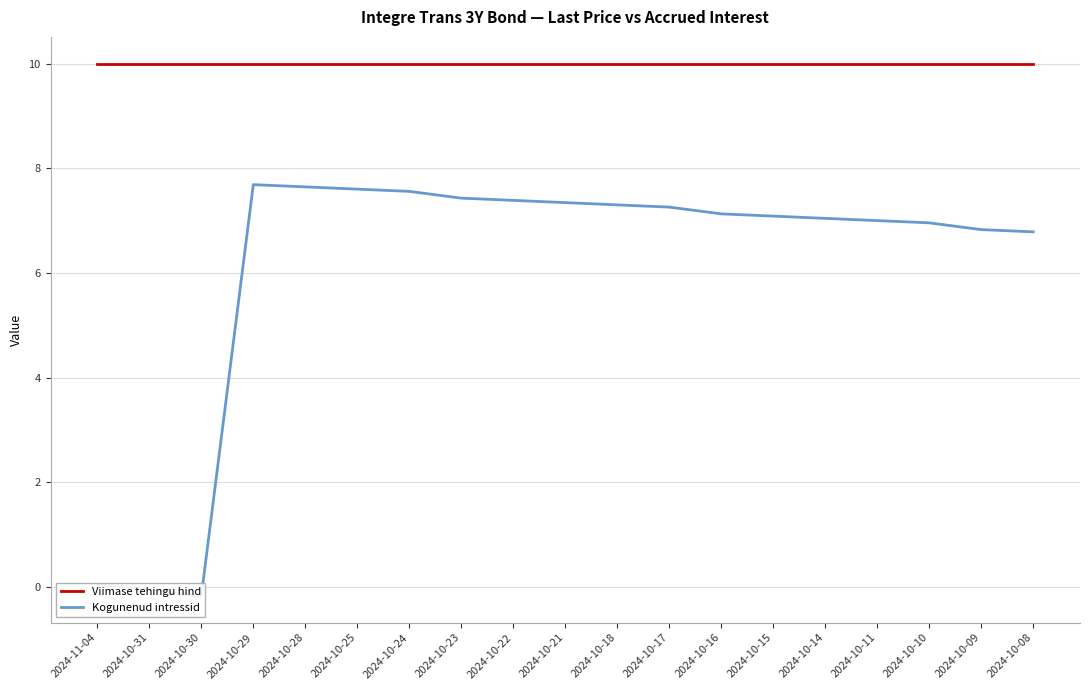

Reading left to right, list all the values displayed in this chart.

Viimase tehingu hind: 2024-11-04=10.0	2024-10-31=10.0	2024-10-30=10.0	2024-10-29=10.0	2024-10-28=10.0	2024-10-25=10.0	2024-10-24=10.0	2024-10-23=10.0	2024-10-22=10.0	2024-10-21=10.0	2024-10-18=10.0	2024-10-17=10.0	2024-10-16=10.0	2024-10-15=10.0	2024-10-14=10.0	2024-10-11=10.0	2024-10-10=10.0	2024-10-09=10.0	2024-10-08=10.0
Kogunenud intressid: 2024-11-04=0.0	2024-10-31=-0.0	2024-10-30=-0.2	2024-10-29=7.7	2024-10-28=7.6	2024-10-25=7.6	2024-10-24=7.6	2024-10-23=7.4	2024-10-22=7.4	2024-10-21=7.3	2024-10-18=7.3	2024-10-17=7.3	2024-10-16=7.1	2024-10-15=7.1	2024-10-14=7.0	2024-10-11=7.0	2024-10-10=7.0	2024-10-09=6.8	2024-10-08=6.8